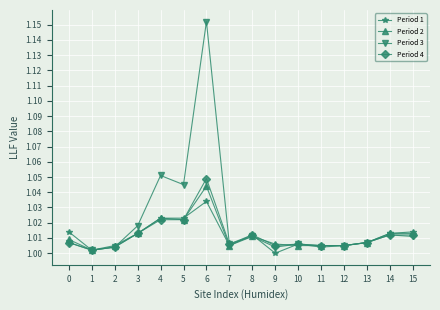

True or false: Period 4 has more than 1 points higher than both neighbors.

True